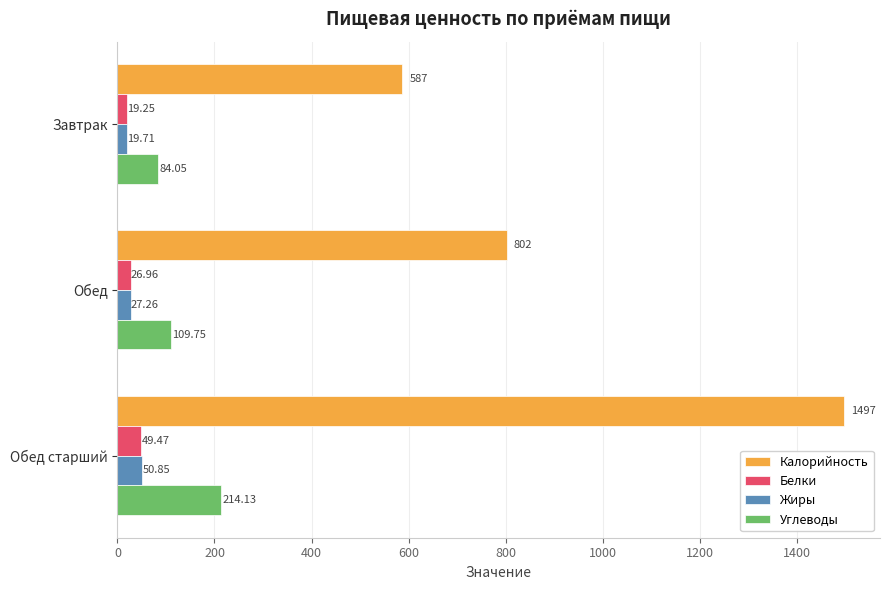

What are all the series names shown in the legend?

Калорийность, Белки, Жиры, Углеводы